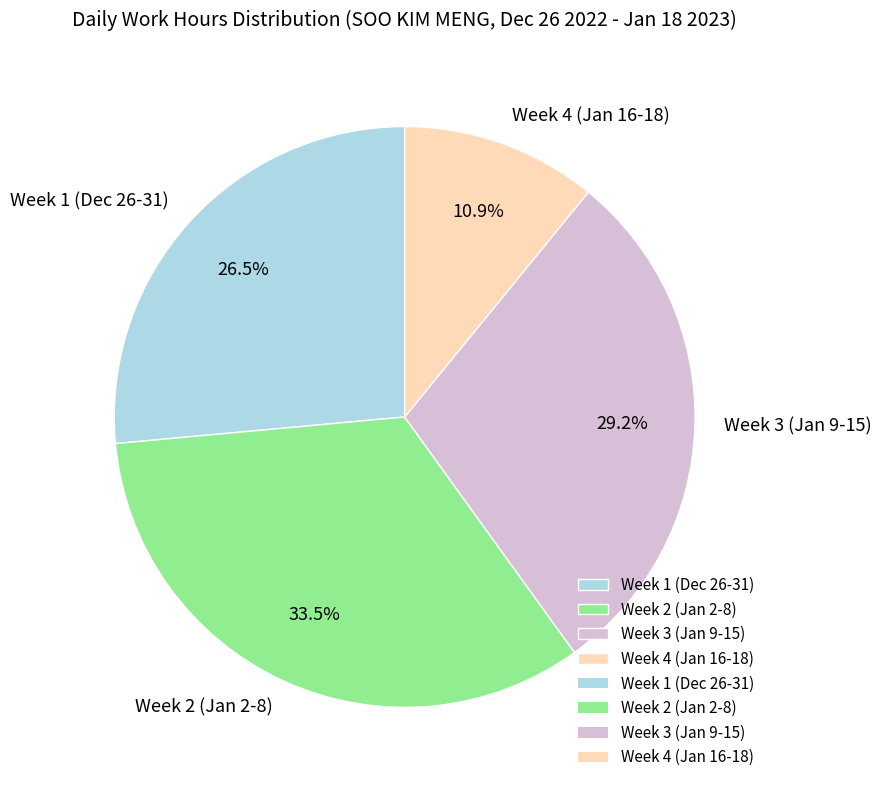

Which slice is the largest?

Week 2 (Jan 2-8)